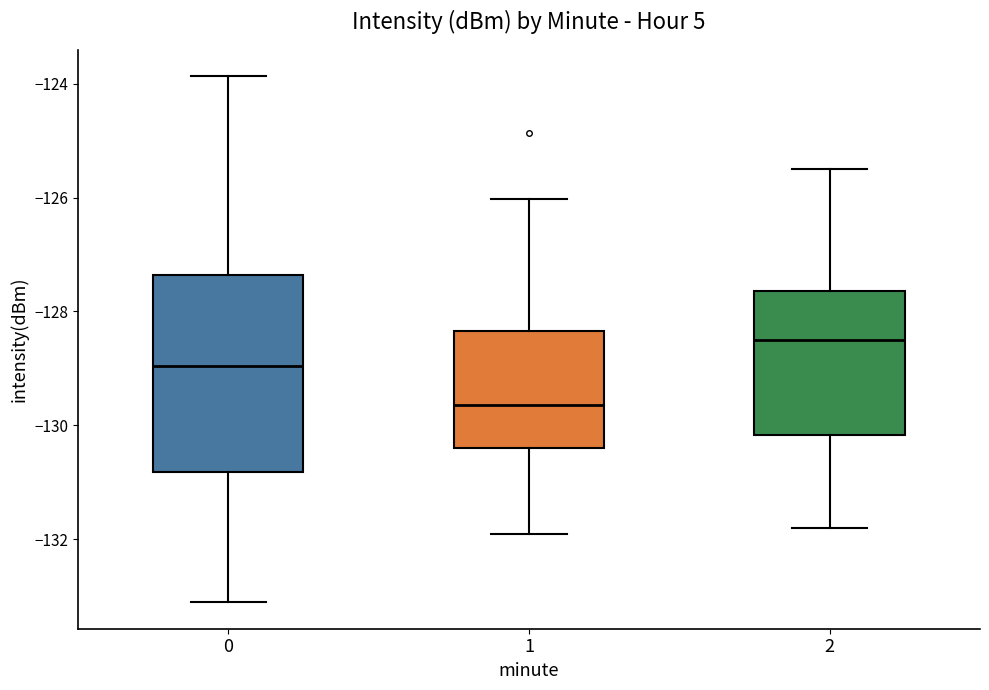

Comparing the boxes themselves (not the whiskers), which one is the tallest?

0